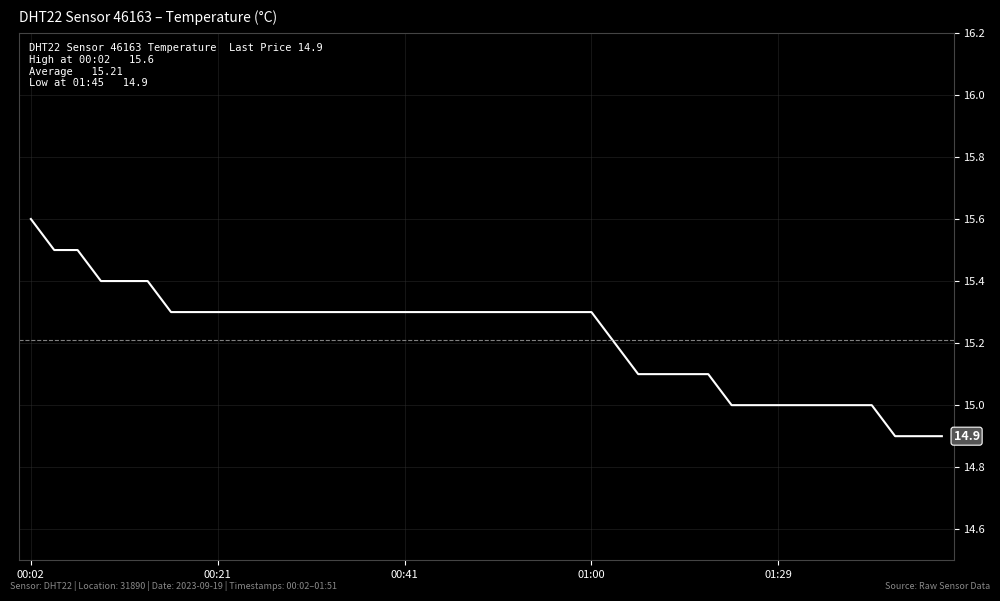

What value does the data have at 00:43?

15.3